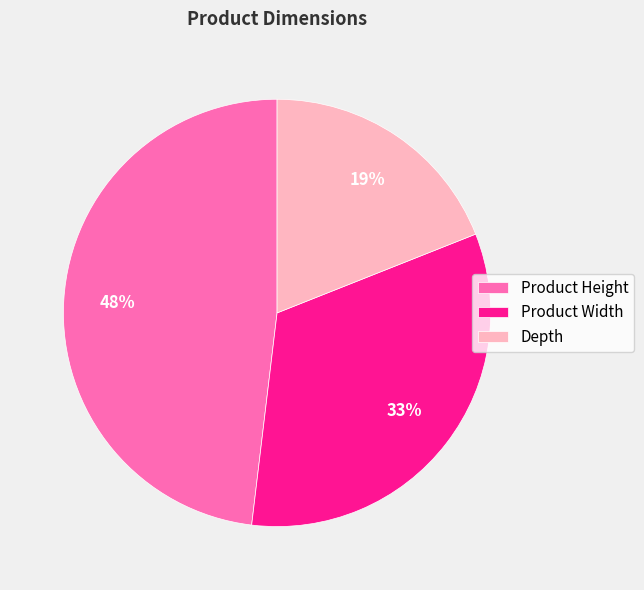

Is the sum of Product Height and Depth greater than half?

Yes